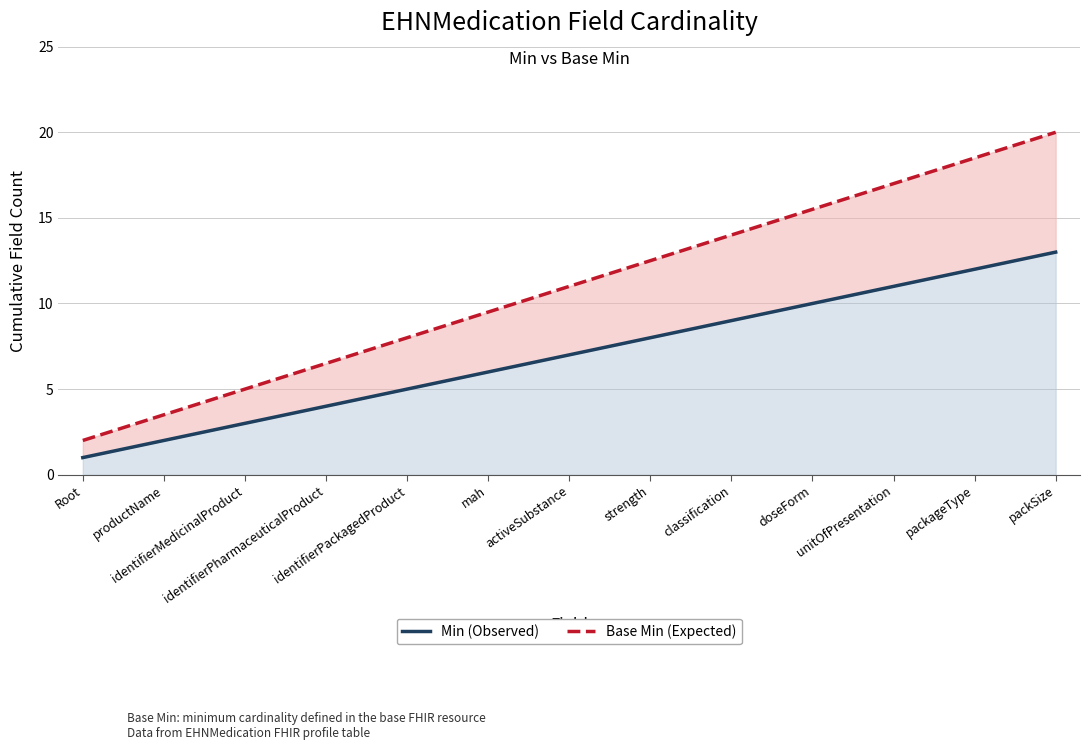

Reading left to right, list all the values displayed in this chart.

Min (Observed): Root=1.0	productName=2.0	identifierMedicinalProduct=3.0	identifierPharmaceuticalProduct=4.0	identifierPackagedProduct=5.0	mah=6.0	activeSubstance=7.0	strength=8.0	classification=9.0	doseForm=10.0	unitOfPresentation=11.0	packageType=12.0	packSize=13.0
Base Min (Expected): Root=2.0	productName=3.5	identifierMedicinalProduct=5.0	identifierPharmaceuticalProduct=6.5	identifierPackagedProduct=8.0	mah=9.5	activeSubstance=11.0	strength=12.5	classification=14.0	doseForm=15.5	unitOfPresentation=17.0	packageType=18.5	packSize=20.0